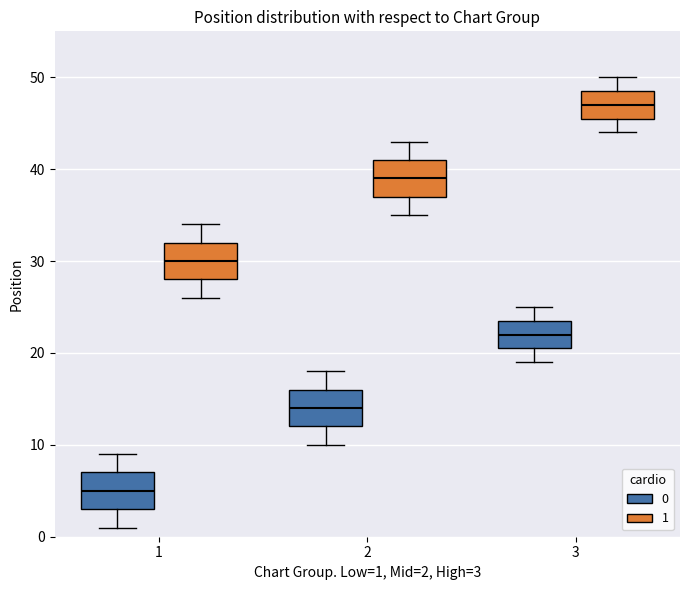

Reading left to right, read every box against the y-axis: the position of its median line, the range the box covers, and the ends of its whiskers. The values are not printed on the chart, so give them approximately, as read against the axis.

1 (0): median 5, box 3 to 7, whiskers 1 to 9
1 (1): median 30, box 28 to 32, whiskers 26 to 34
2 (0): median 14, box 12 to 16, whiskers 10 to 18
2 (1): median 39, box 37 to 41, whiskers 35 to 43
3 (0): median 22, box 21 to 24, whiskers 19 to 25
3 (1): median 47, box 46 to 49, whiskers 44 to 50